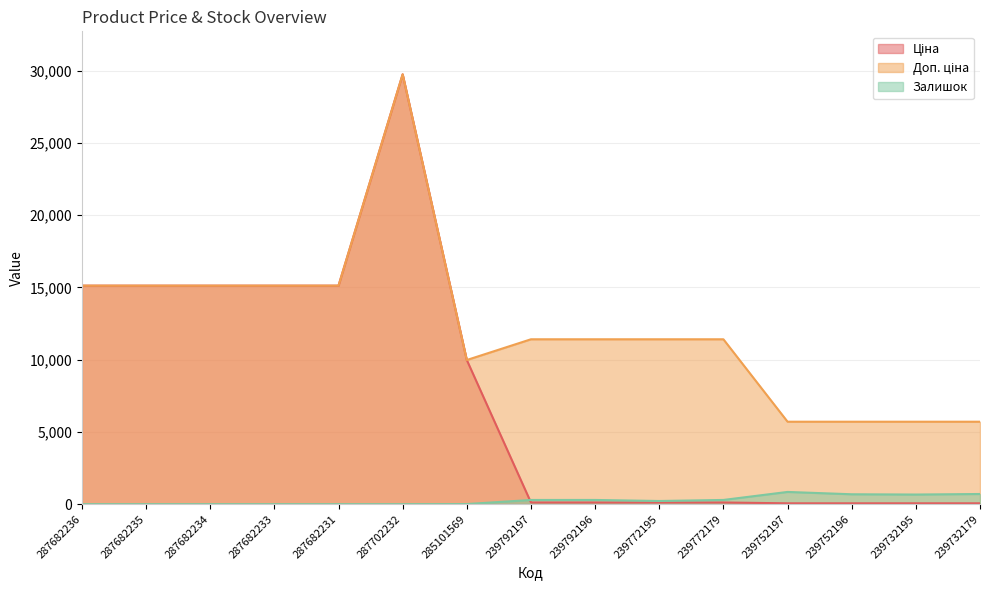

What is the average value of the Ціна series?

7733.8